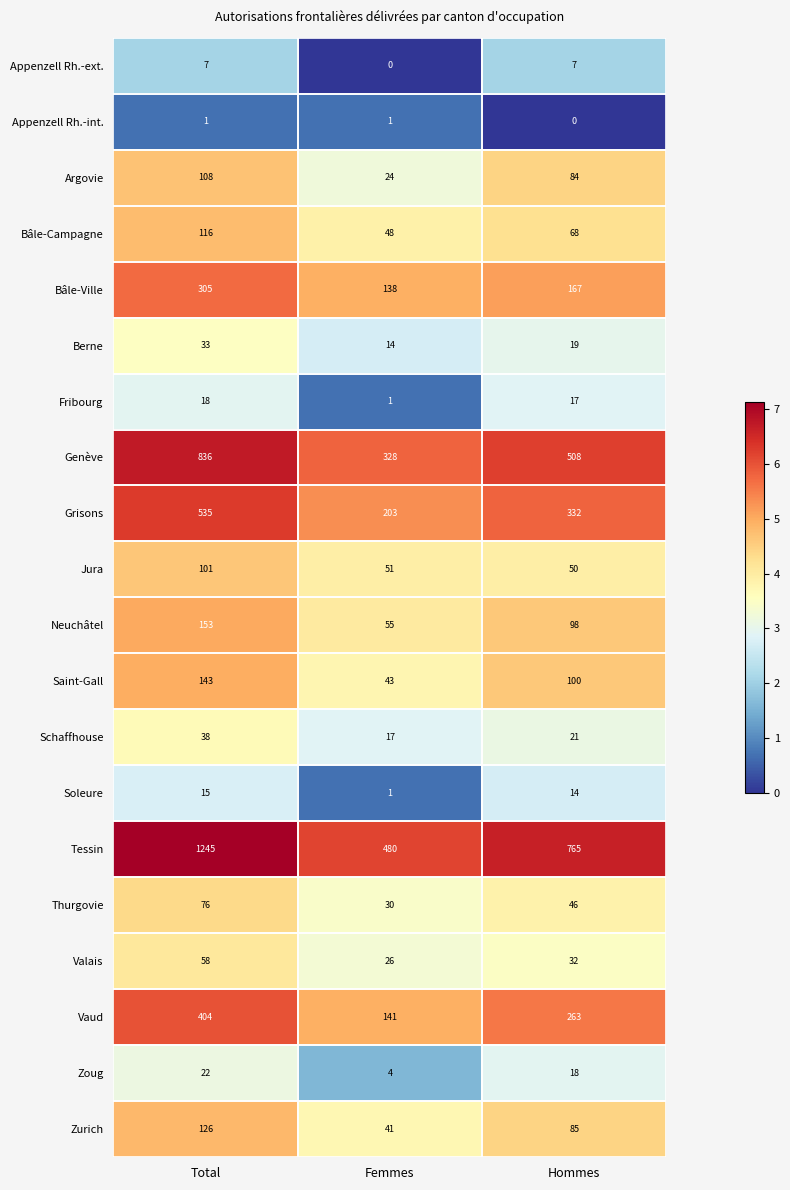

Where does the Zoug series first go above 18?

Total